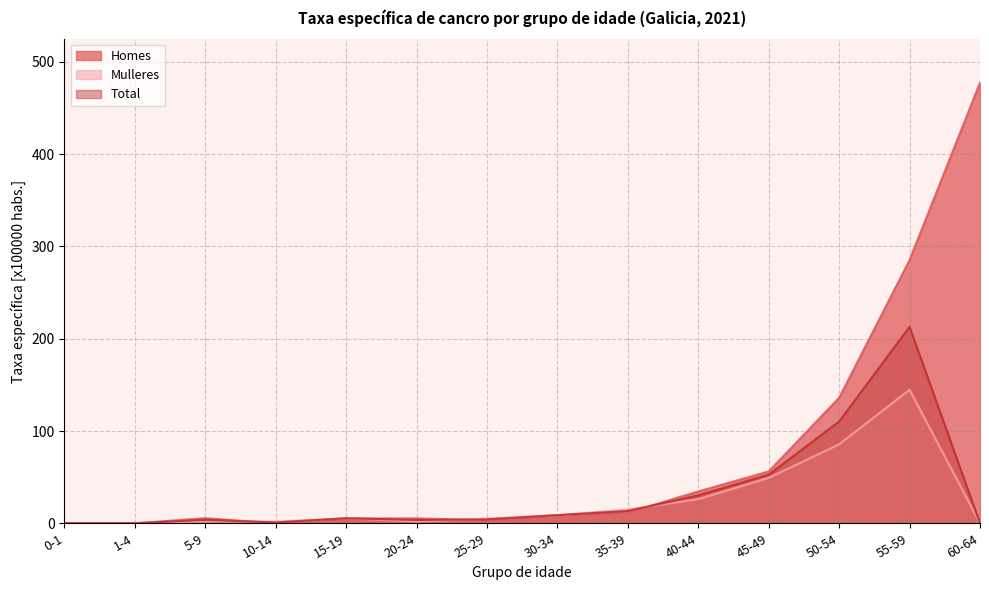

What is the difference between the second highest and second lowest values in the Total series?

110.3